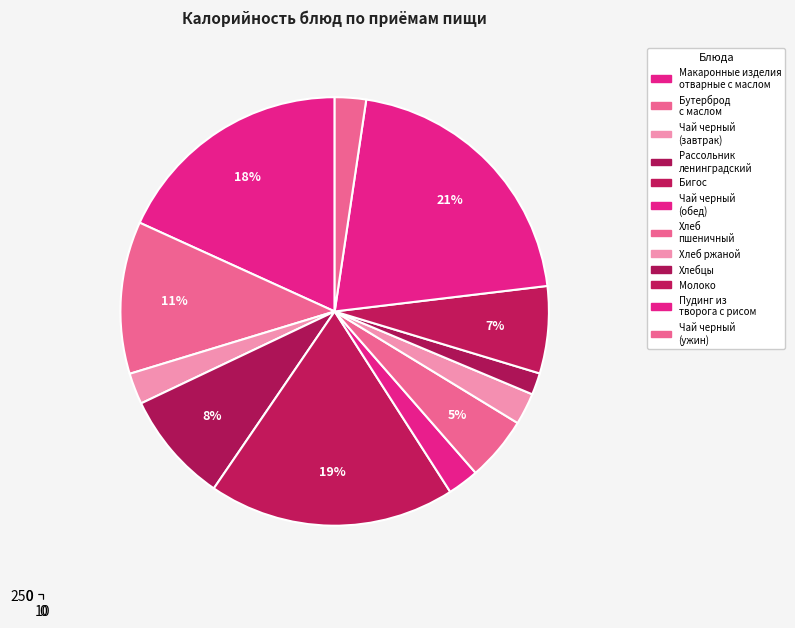

Is there a majority slice in this chart?

No